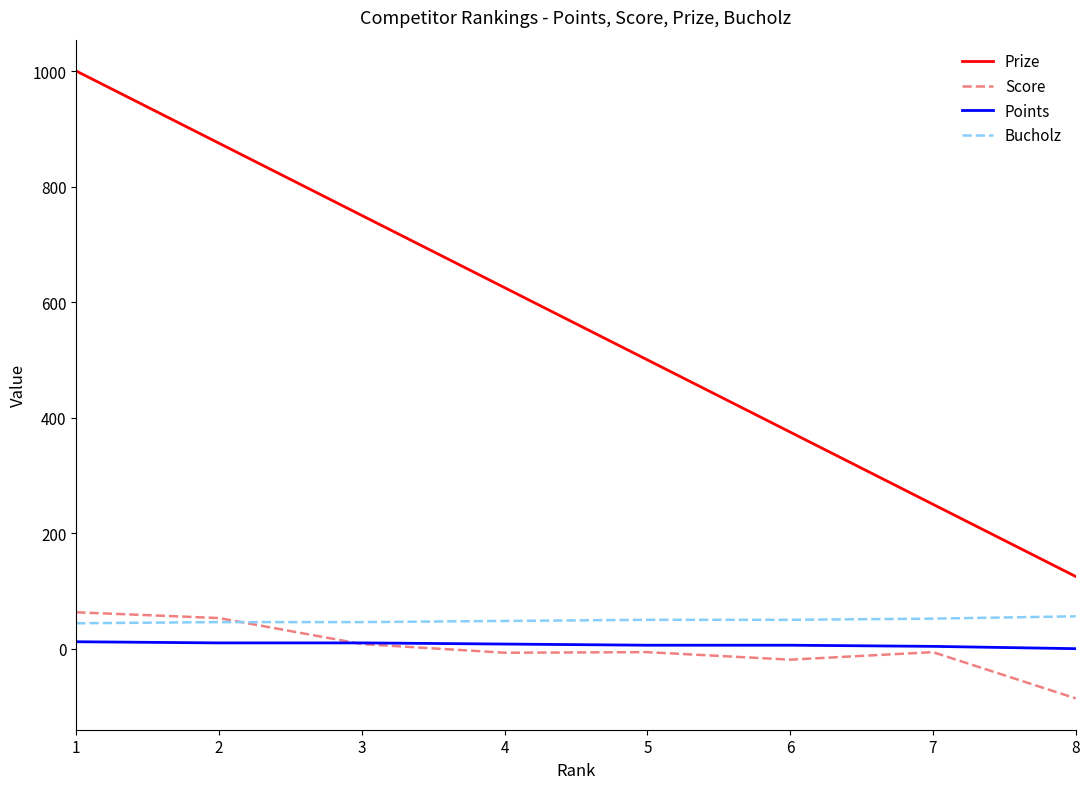

Between 3 and 4, which series saw the biggest shift?

Prize